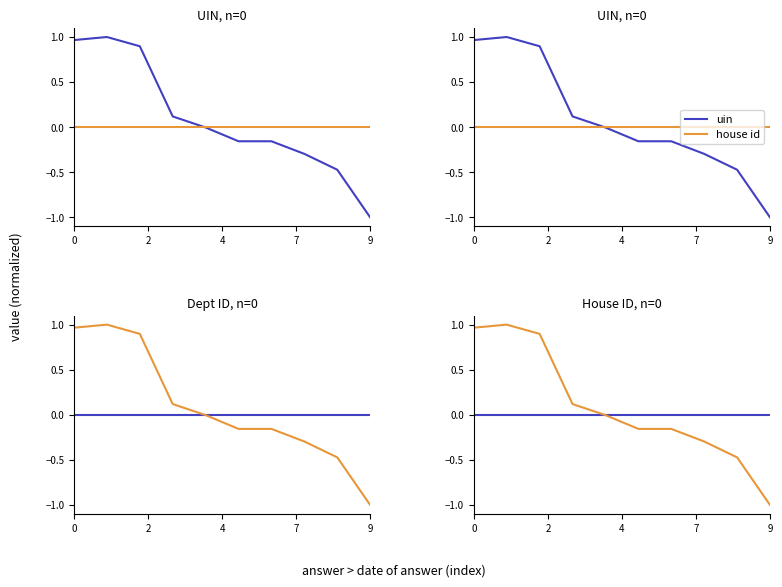

Which series has the widest spread of values?

uin